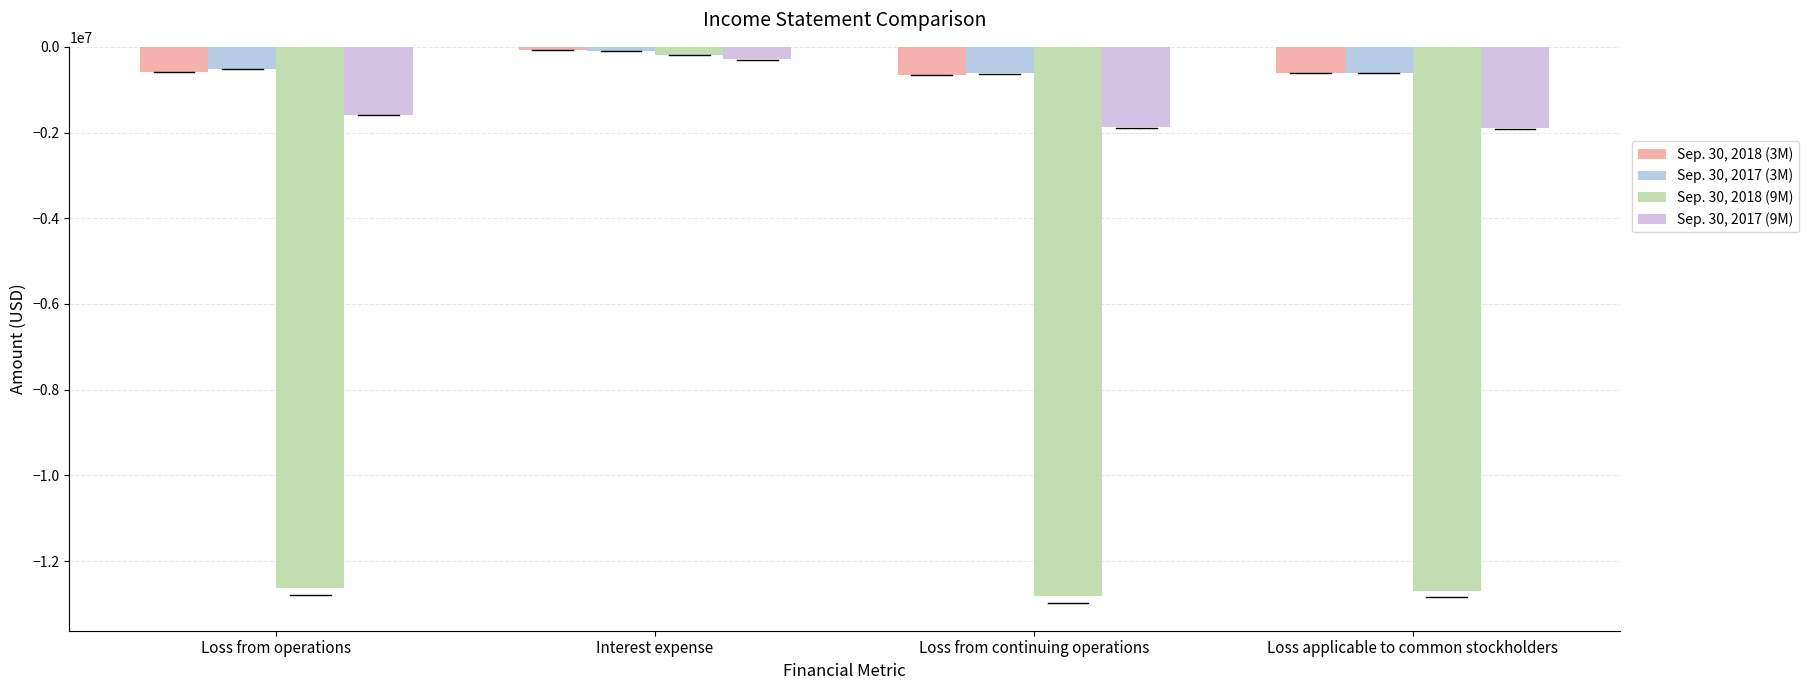

At which category is the sum across all series the highest?

Interest expense